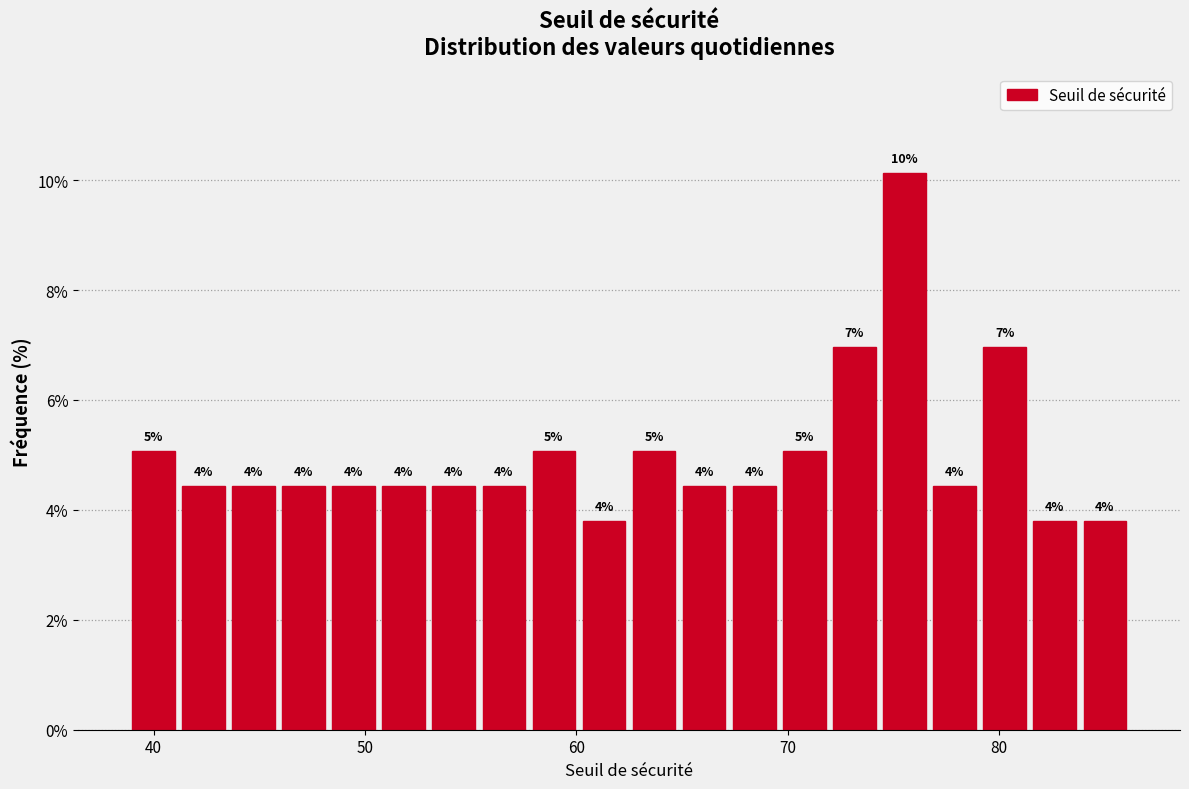

Around what value on the x-axis is the tallest bar? Give the approximate position of its centre, as read against the axis.

76